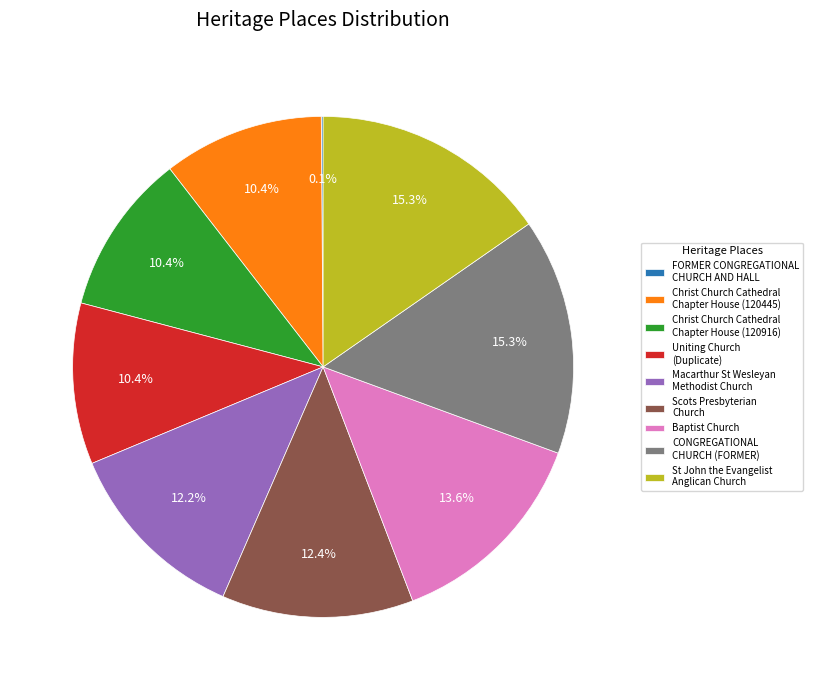

Does any single category account for the majority?

No